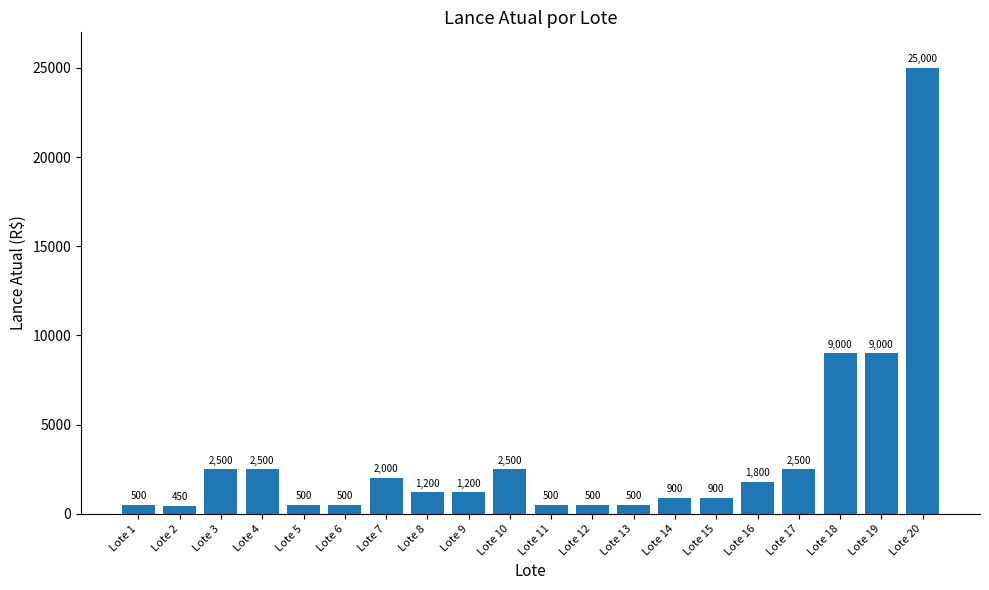

How many bars are there in total?

20